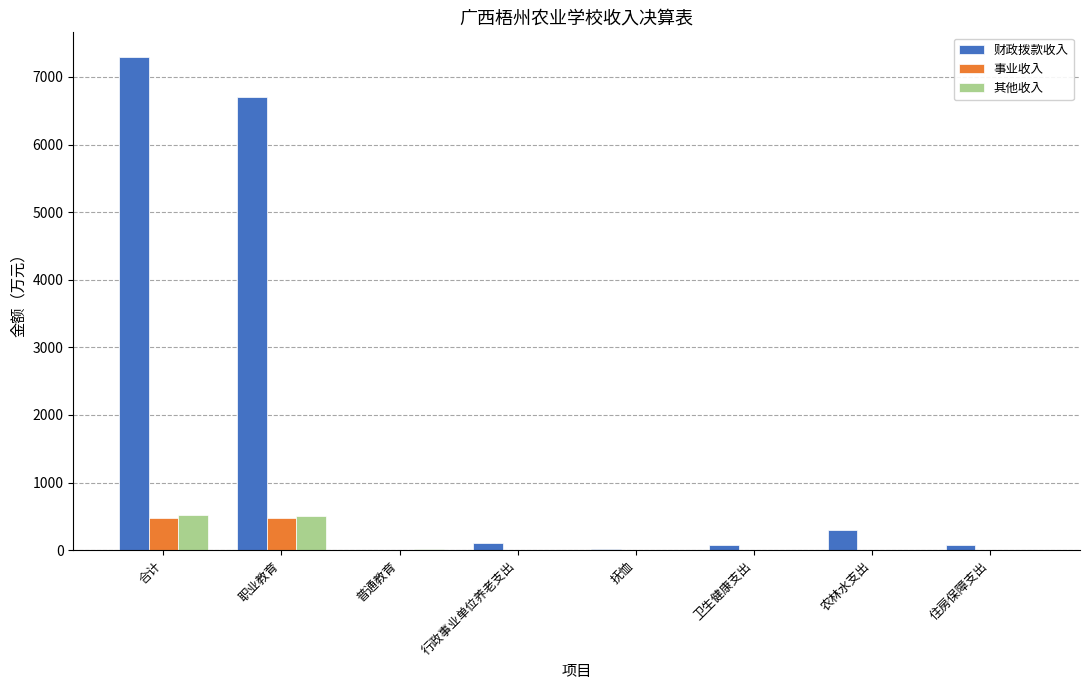

Is it true that 财政拨款收入 equals 11386.2 at 合计?

False